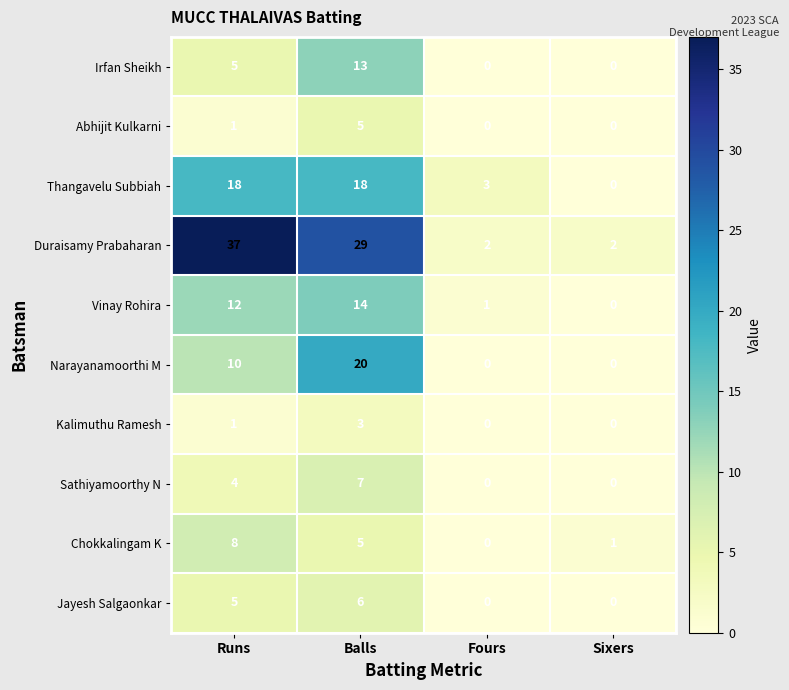

At which category is the sum across all series the highest?

Balls